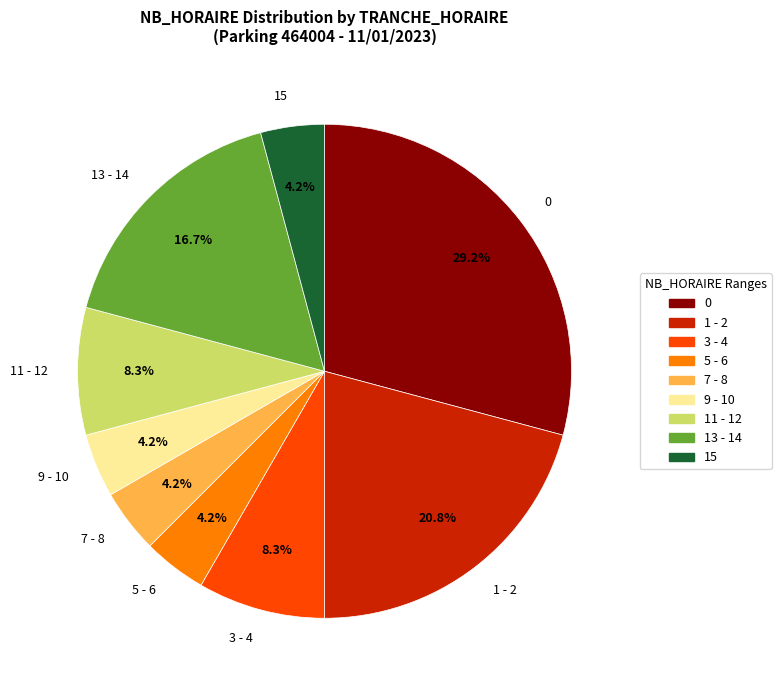

What is the ratio of the value at 11 - 12 to the value at 15?

2.0